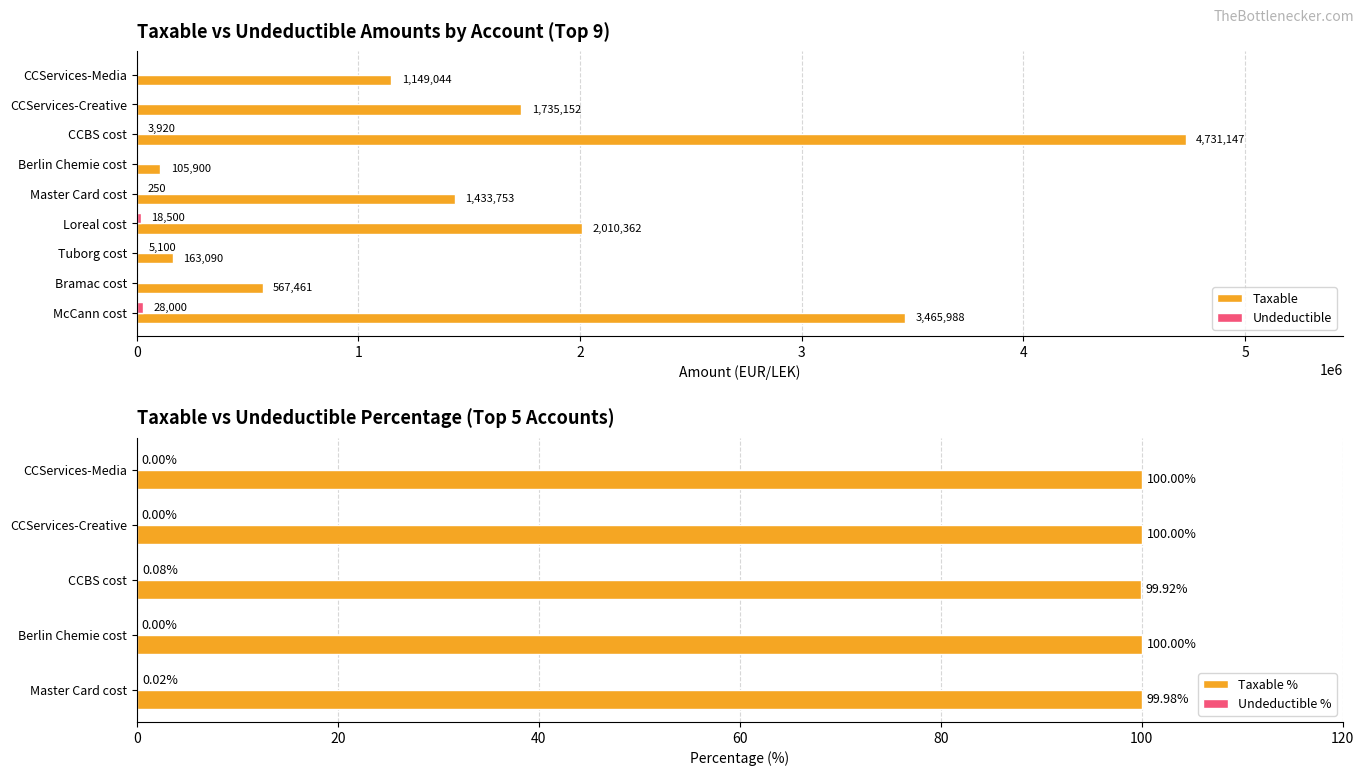

Is it true that Undeductible equals 28000.0 at McCann cost?

True